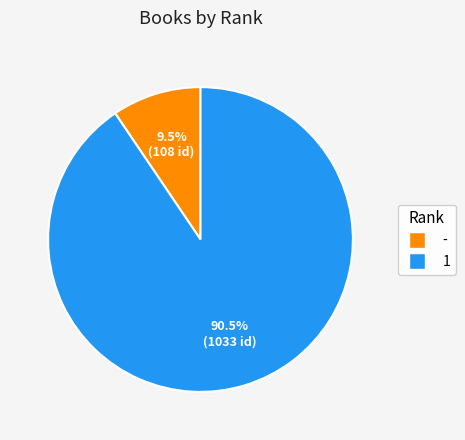

What is the largest slice in the pie chart?

1